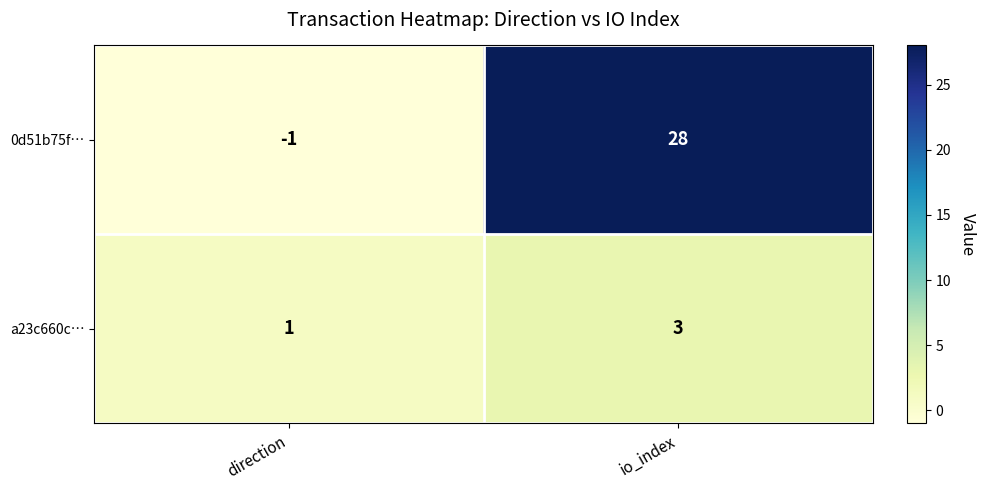

Reading left to right, extract all data points from this chart.

0d51b75f…: -1	28
a23c660c…: 1	3